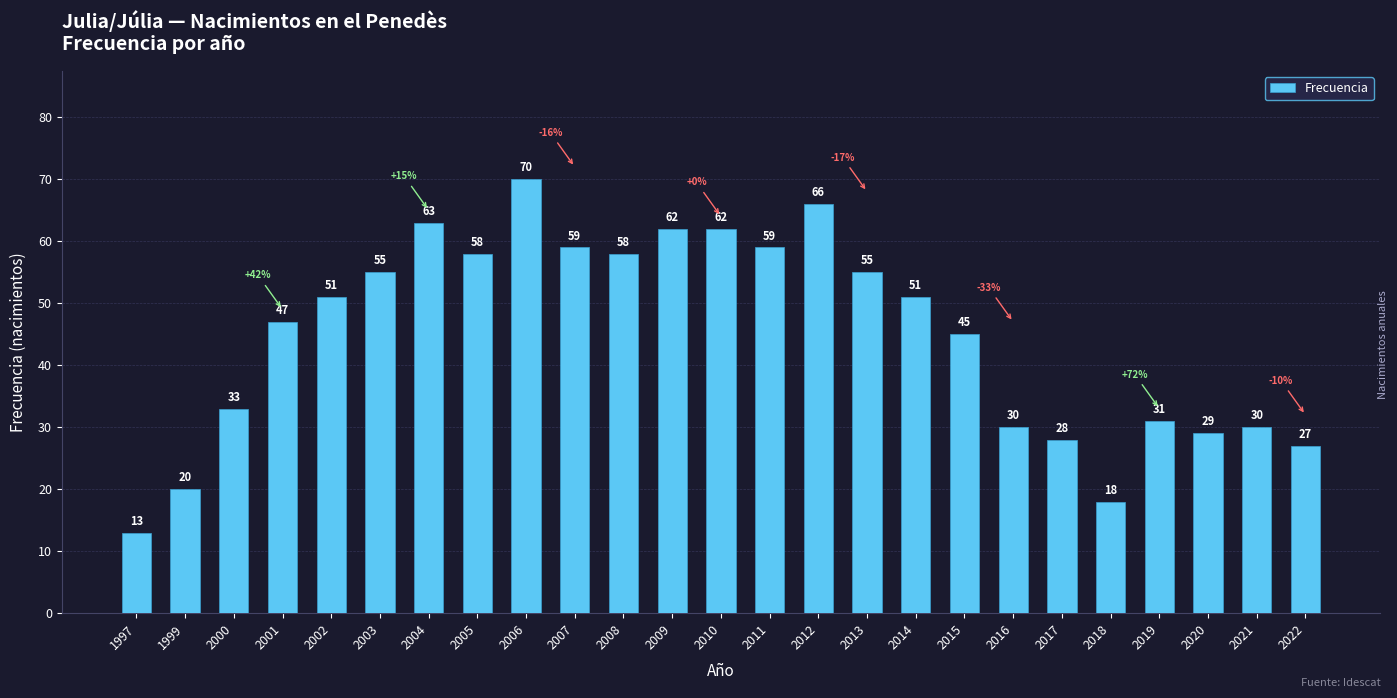

Read the value at 2011, to the nearest 10.

60